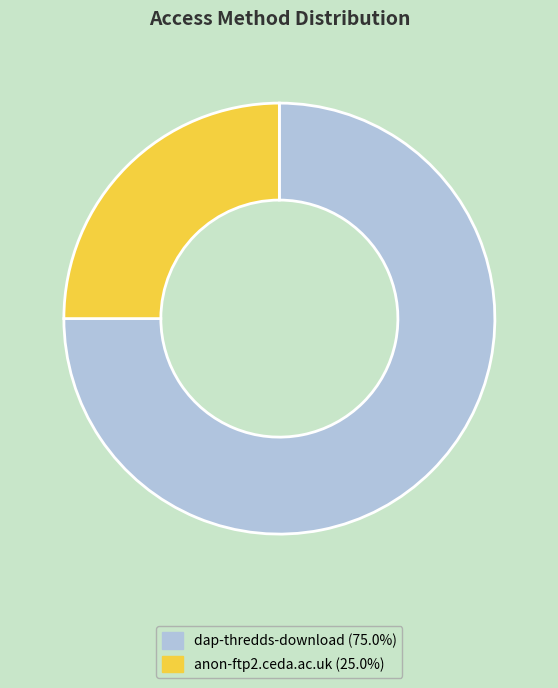

Which slice represents more than half of the pie?

dap-thredds-download